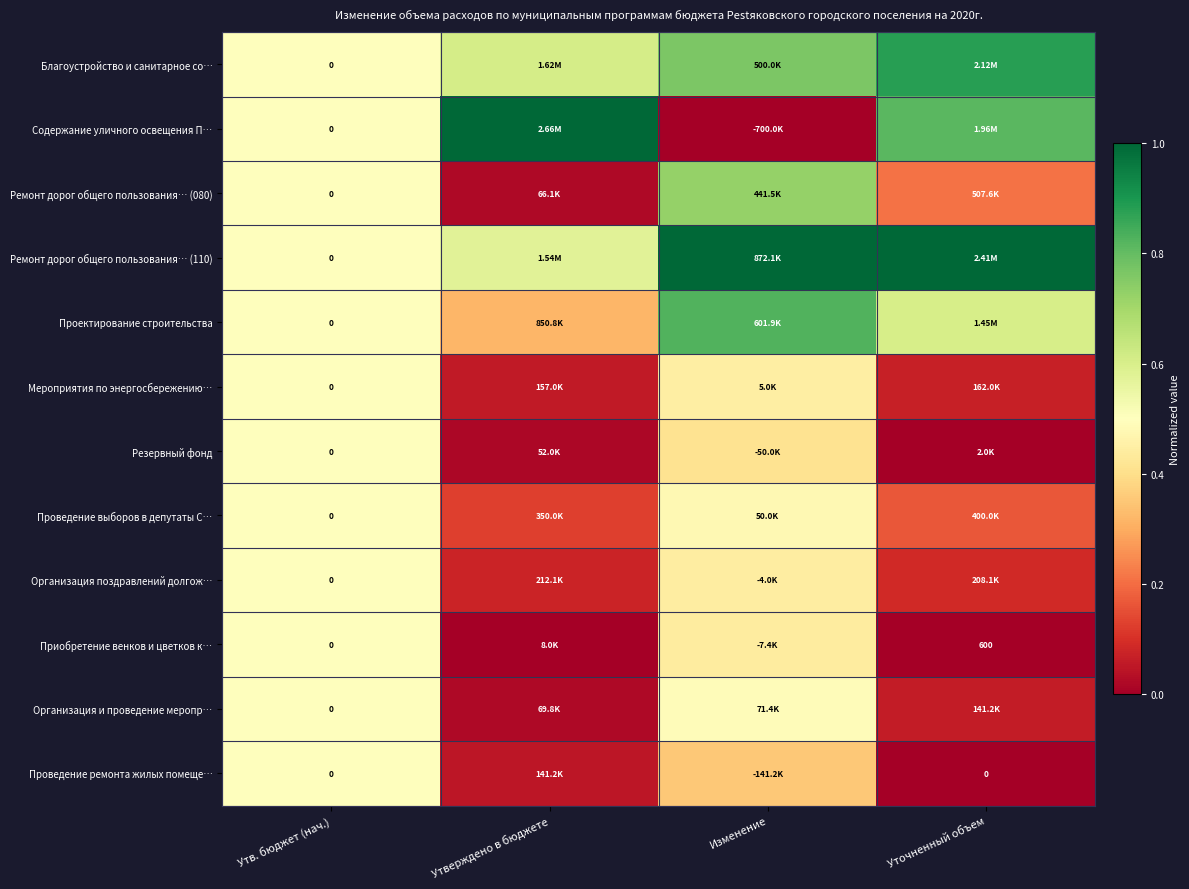

Is the value of Резервный фонд at Утв. бюджет (нач.) greater than the value of Проектирование строительства at Уточненный объем?

No